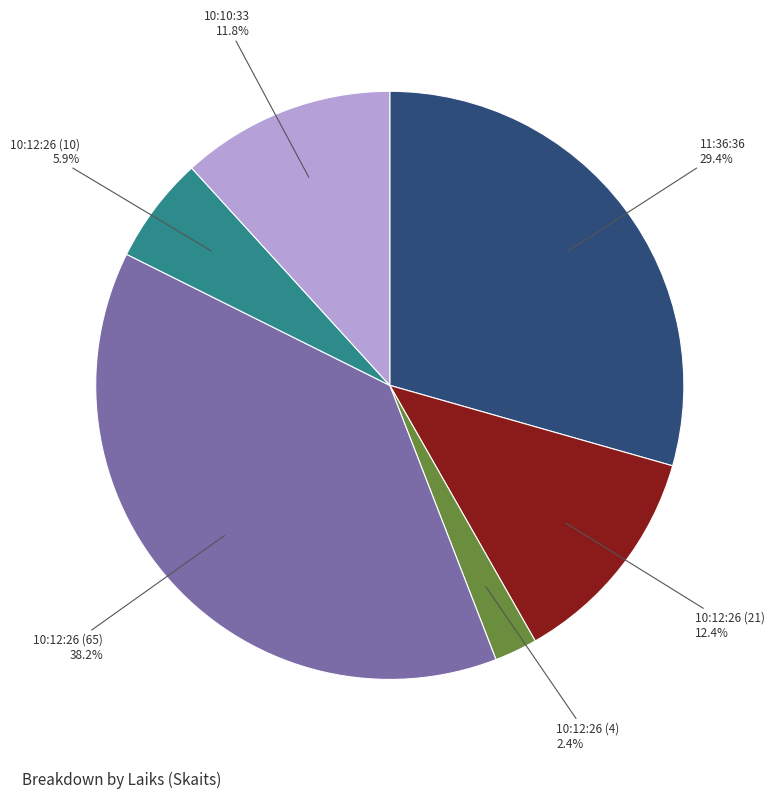

Between 10:12:26 (65) and 11:36:36, which is larger?

10:12:26 (65)